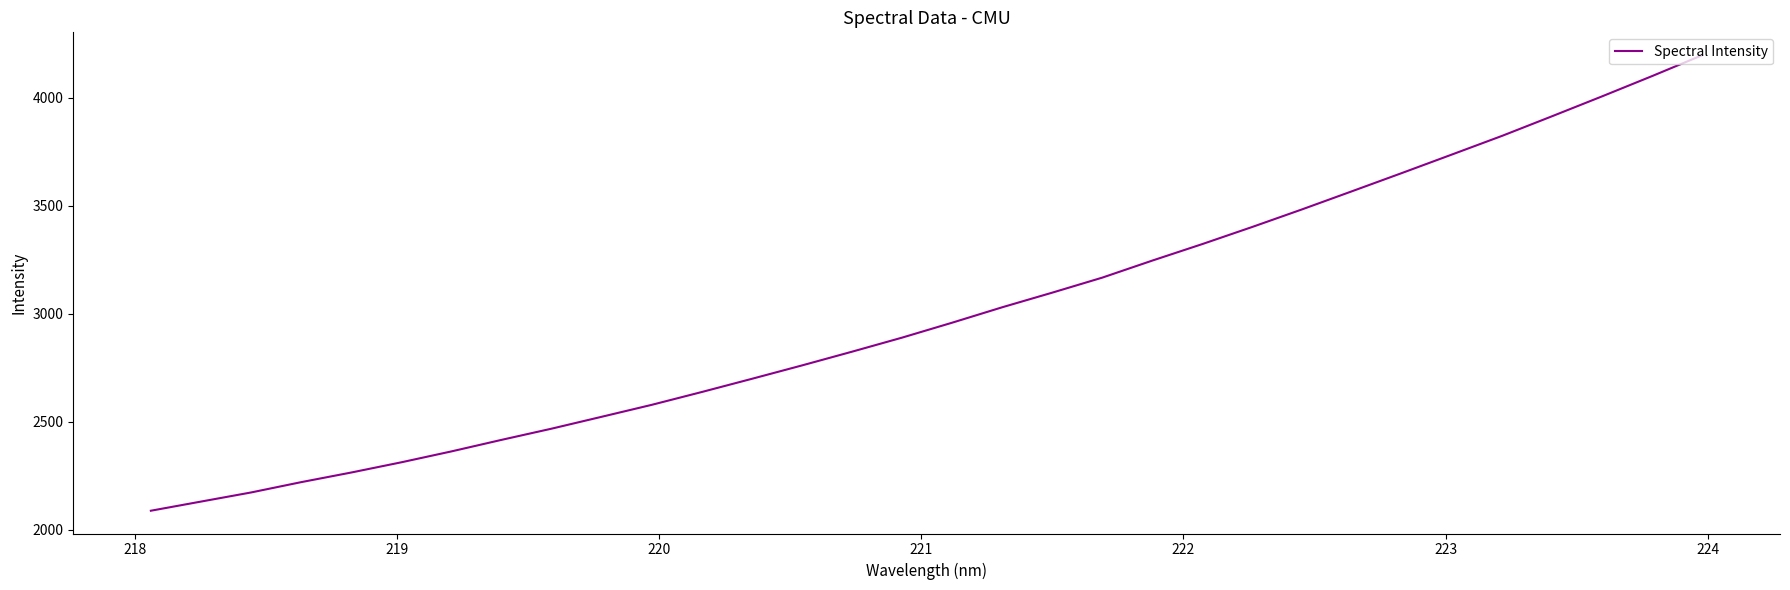

Reading right to left, list all the values displayed in this chart.

4198.4	4101.9	4007.9	3915.9	3824.9	3738.7	3652.9	3568.3	3484.2	3402.4	3323.0	3246.5	3167.4	3097.8	3030.1	2958.7	2889.5	2824.3	2760.7	2698.7	2637.6	2578.1	2522.7	2467.7	2415.8	2362.3	2311.8	2264.4	2219.8	2172.0	2129.8	2087.4